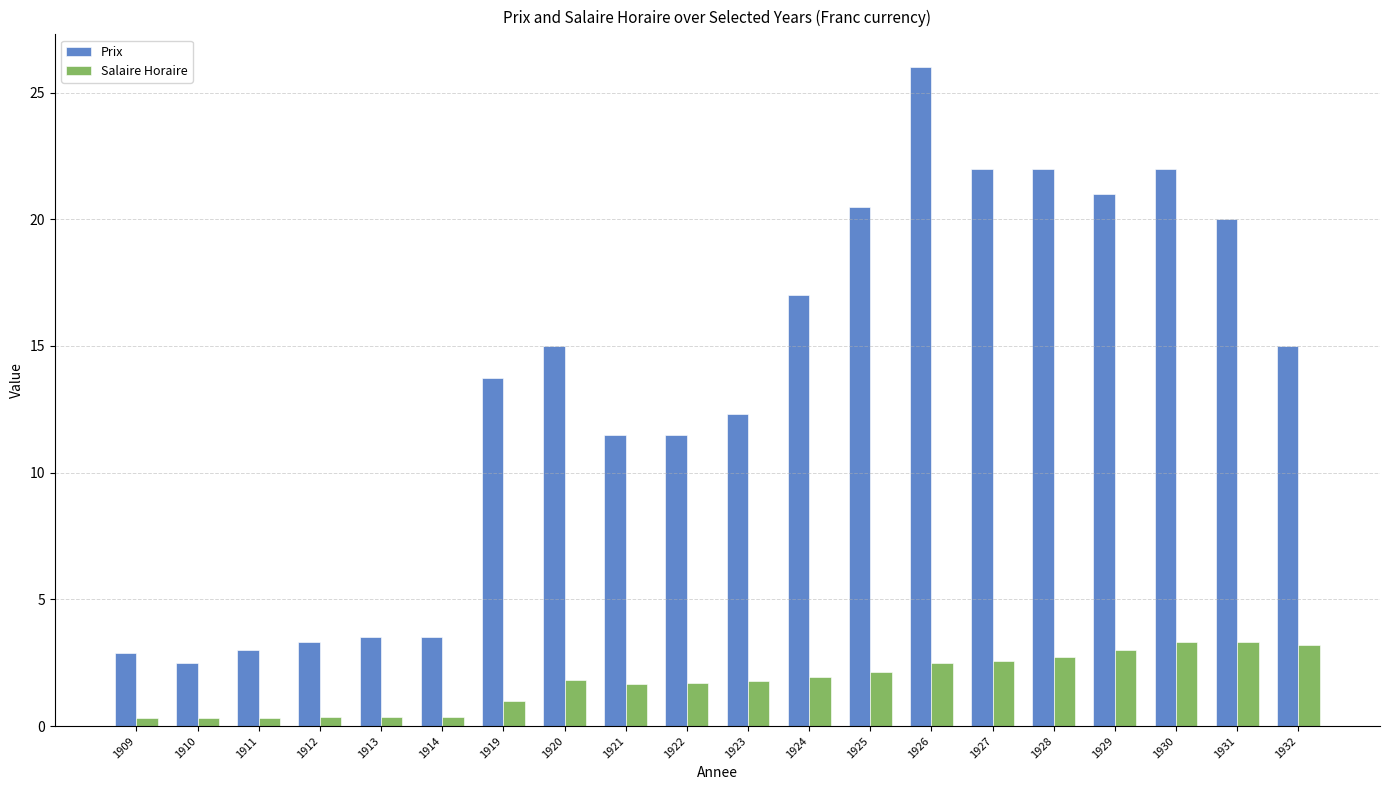

The value of Prix at 1930 is 22.0. True or false?

True